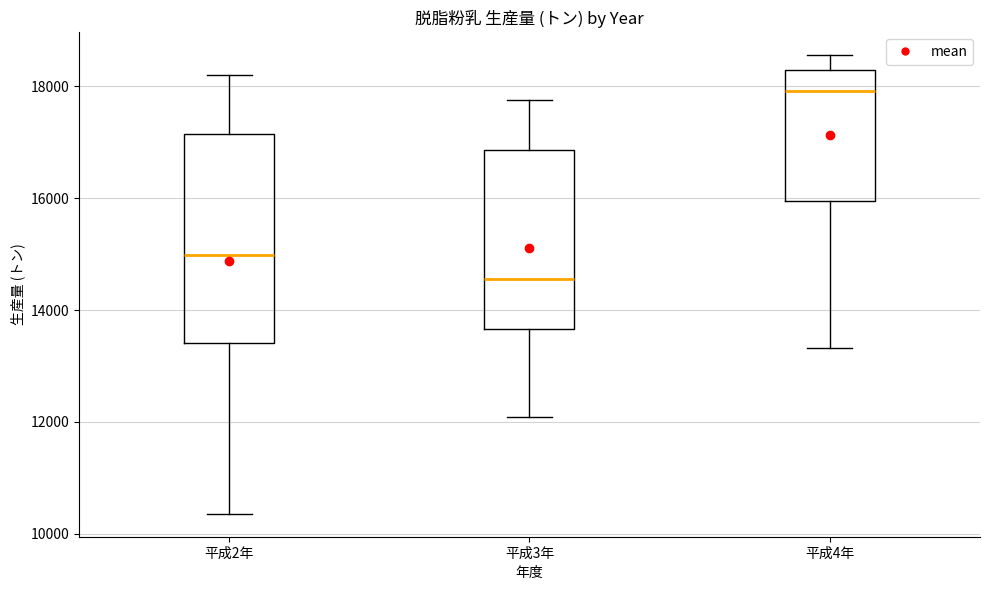

Where does the upper whisker of the box for 平成4年 end on the y-axis? The values are not printed on the chart, so give them approximately, as read against the axis.

18600